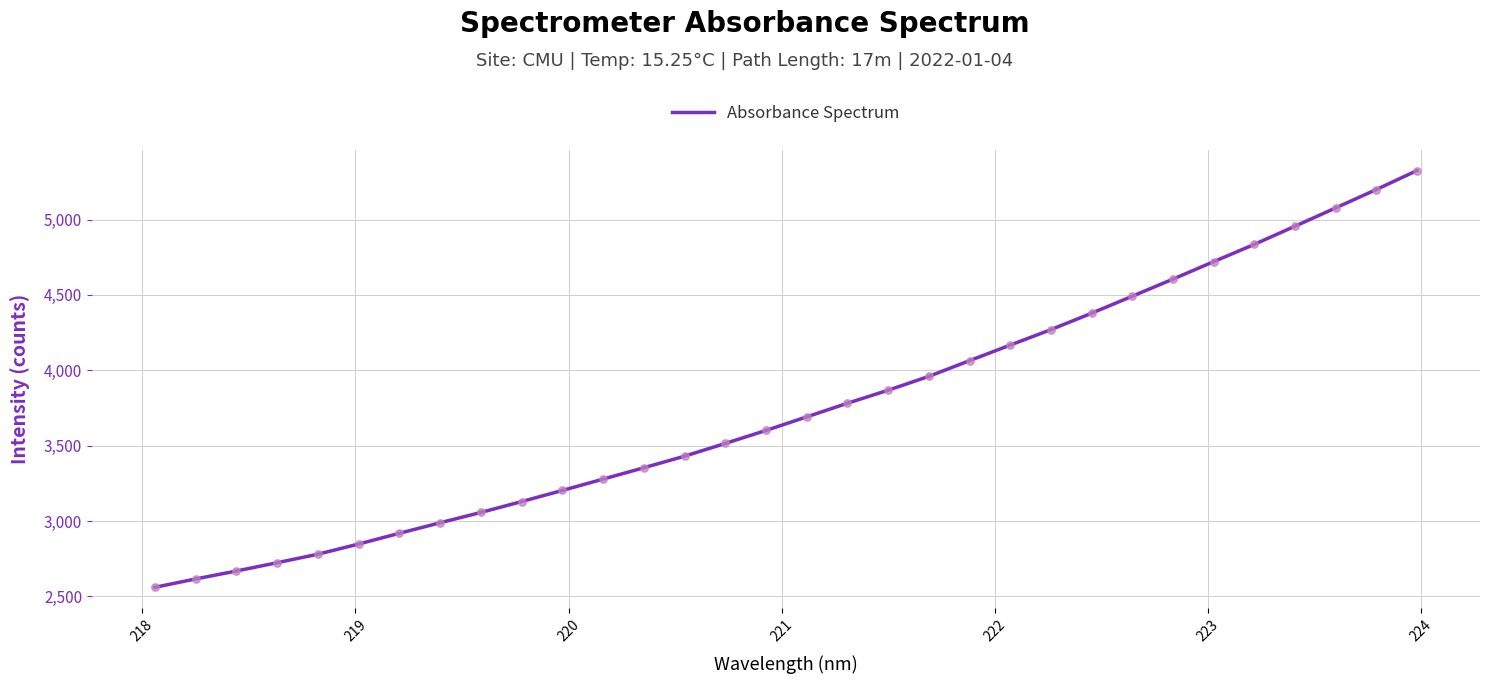

What is the difference between the maximum and minimum values?

2765.6